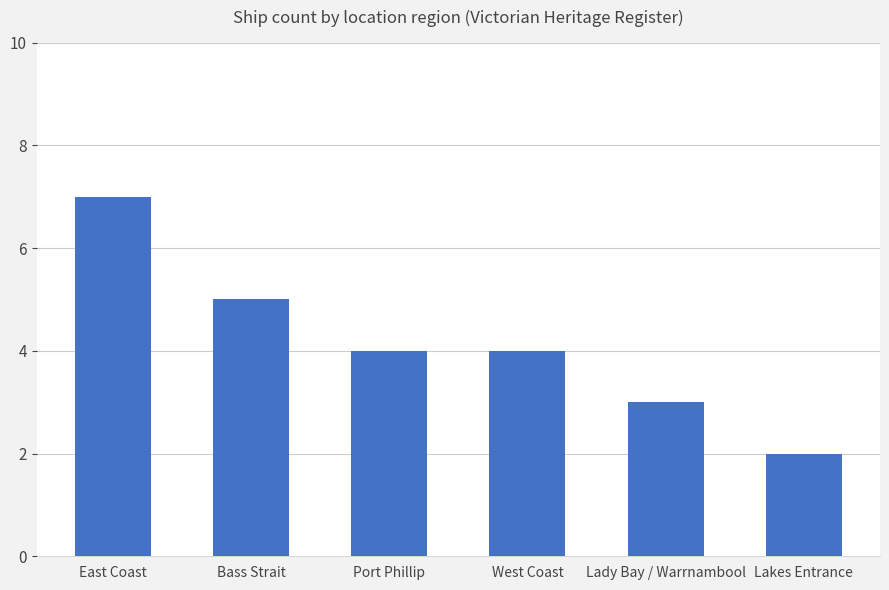

What is the label of the 1st bar from the left?

East Coast